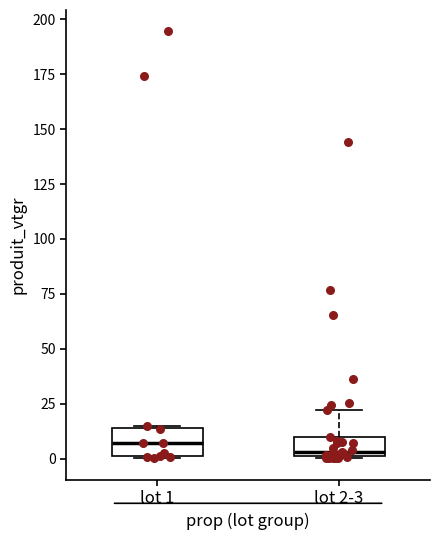

Reading left to right, read every box against the y-axis: the position of its median line, the range the box covers, and the ends of its whiskers. The values are not printed on the chart, so give them approximately, as read against the axis.

lot 1: median 5, box 0 to 15, whiskers 0 to 15
lot 2-3: median 5, box 0 to 10, whiskers 0 to 20